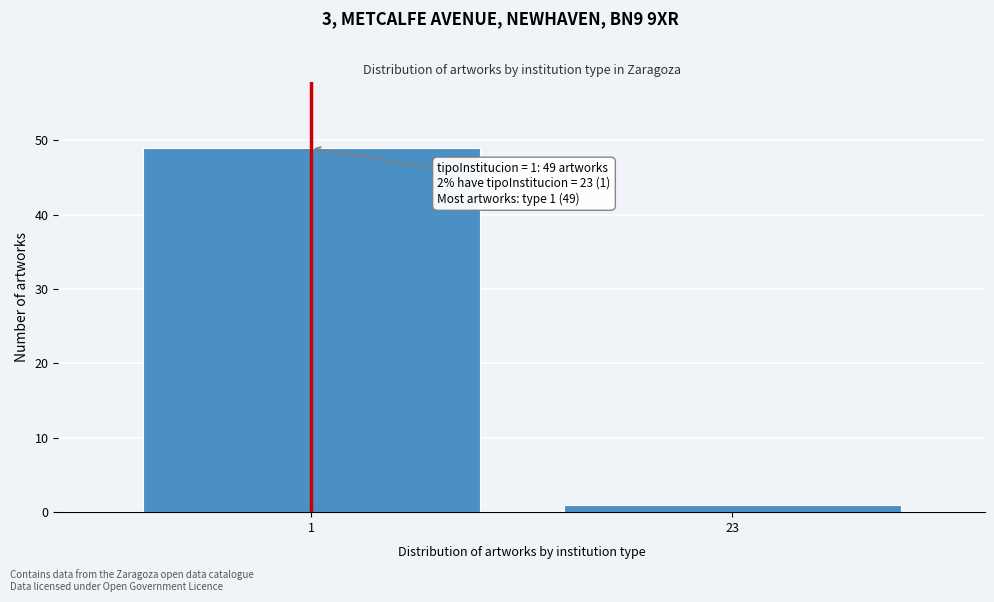

Reading right to left, transcribe all the data shown in this chart.

23=1	1=49